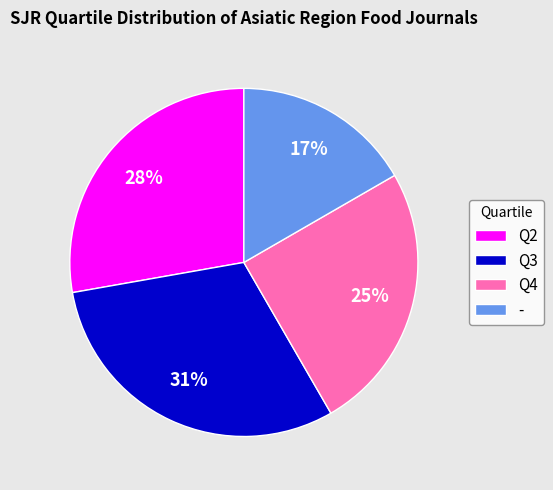

Is the sum of Q2 and Q3 greater than half?

Yes